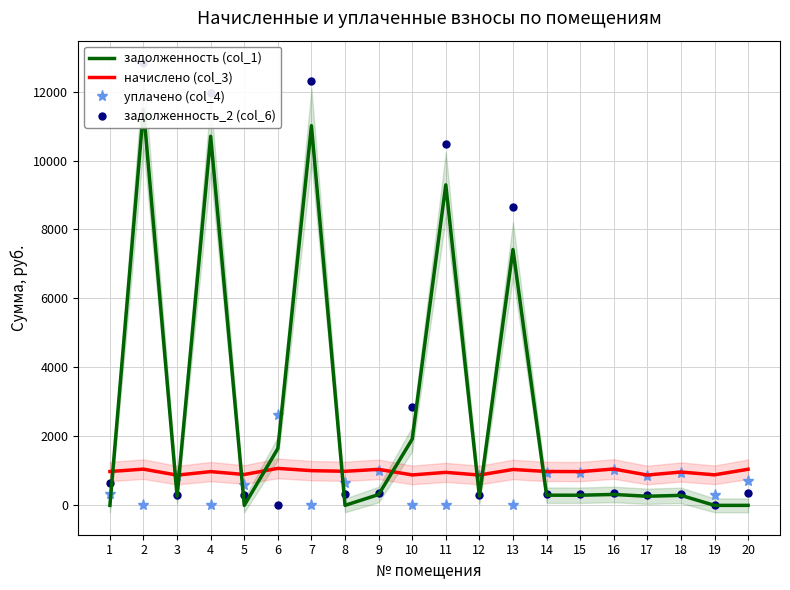

What is the difference between the задолженность_2 (col_6) values at 12 and 9?

54.9